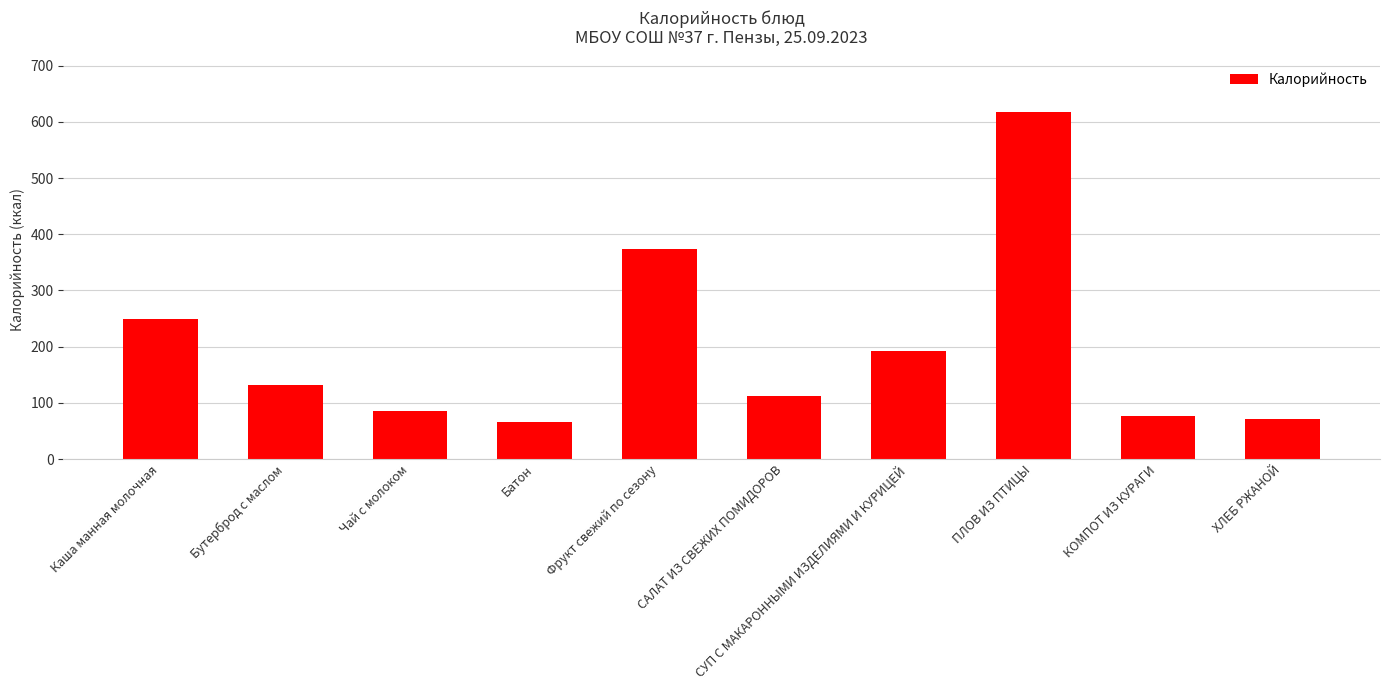

Rank the categories by value from highest to lowest.

ПЛОВ ИЗ ПТИЦЫ, Фрукт свежий по сезону, Каша манная молочная, СУП С МАКАРОННЫМИ ИЗДЕЛИЯМИ И КУРИЦЕЙ, Бутерброд с маслом, САЛАТ ИЗ СВЕЖИХ ПОМИДОРОВ, Чай с молоком, КОМПОТ ИЗ КУРАГИ, ХЛЕБ РЖАНОЙ, Батон